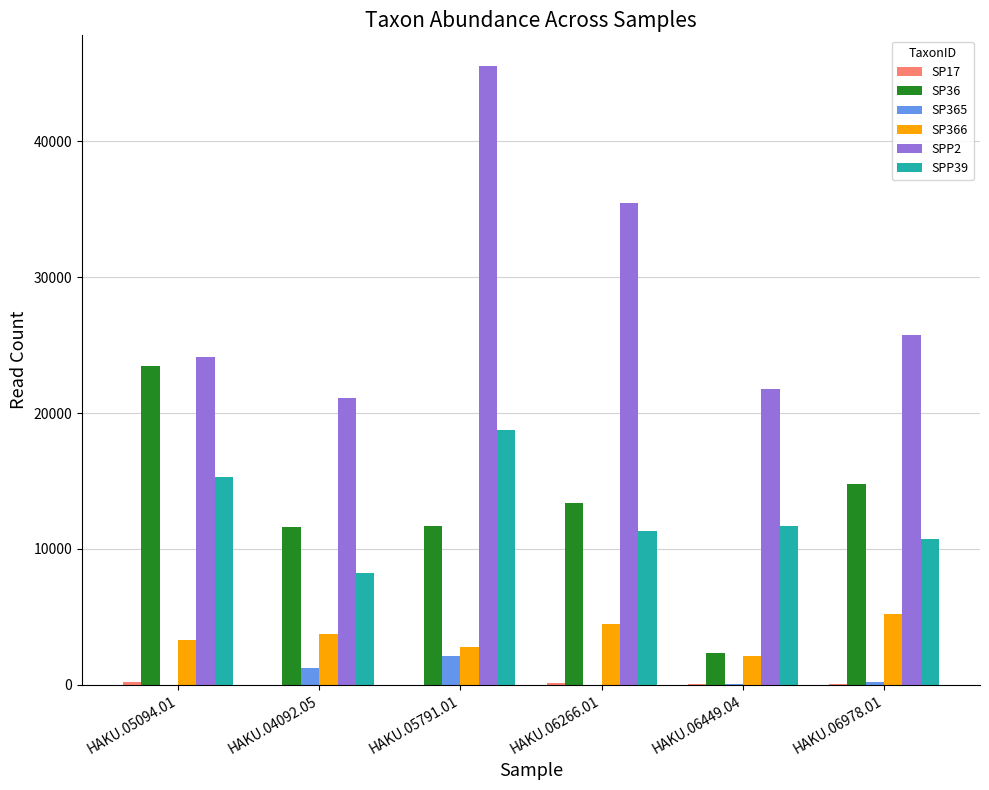

Which series has the widest spread of values?

SPP2